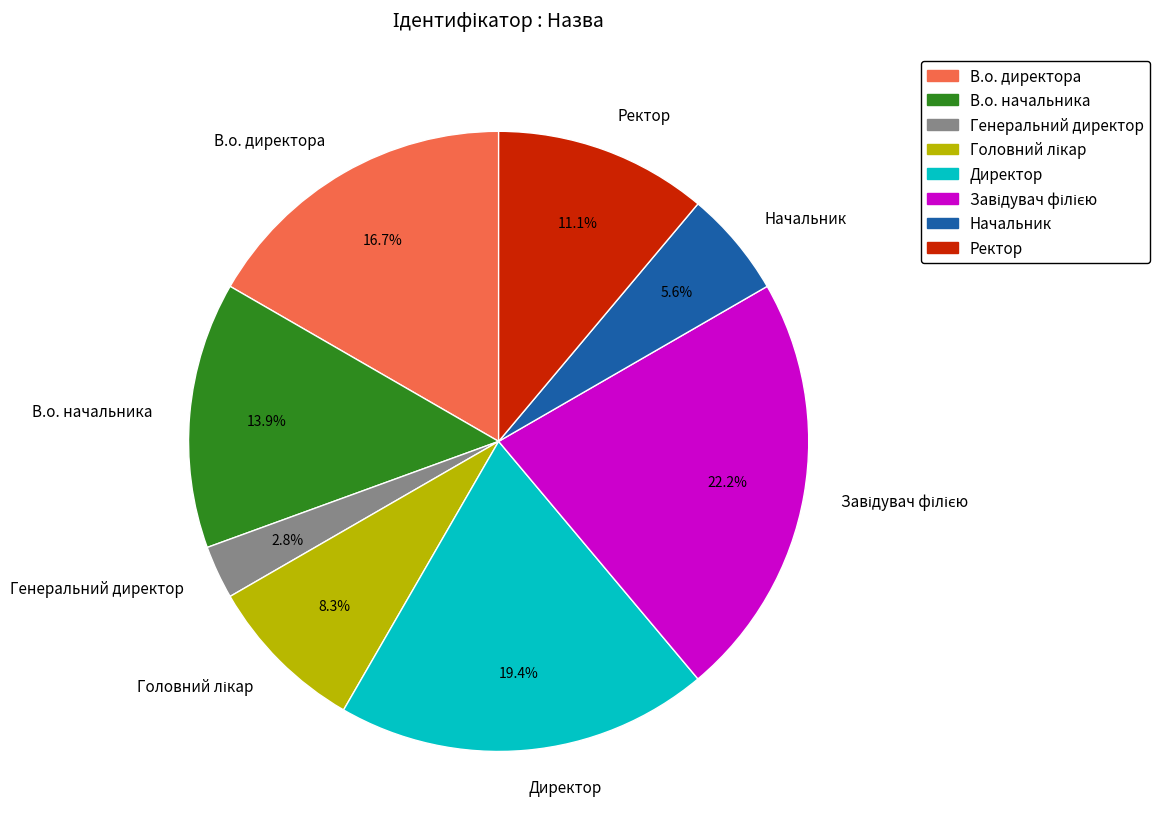

Does any single category account for the majority?

No